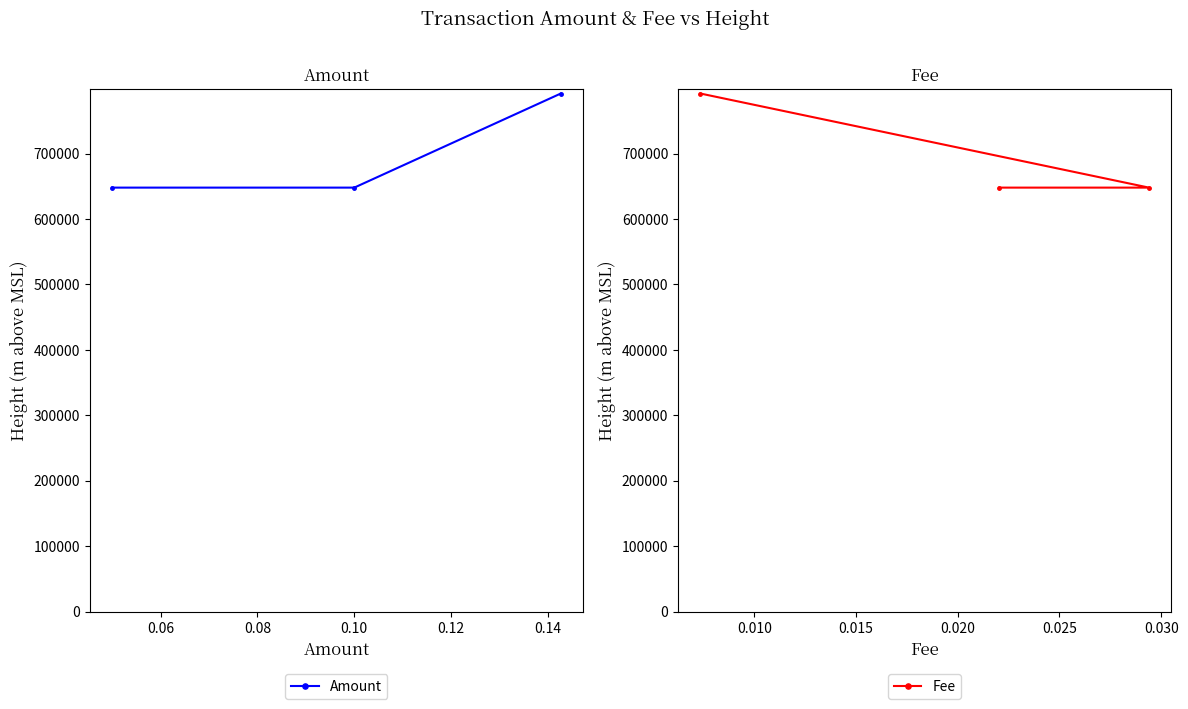

Does the chart have visible grid lines?

No